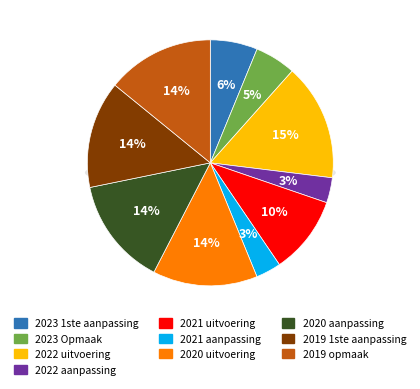

Rank the categories by value from lowest to highest.

2022 aanpassing, 2021 aanpassing, 2023 Opmaak, 2023 1ste aanpassing, 2021 uitvoering, 2020 uitvoering, 2019 1ste aanpassing, 2019 opmaak, 2020 aanpassing, 2022 uitvoering